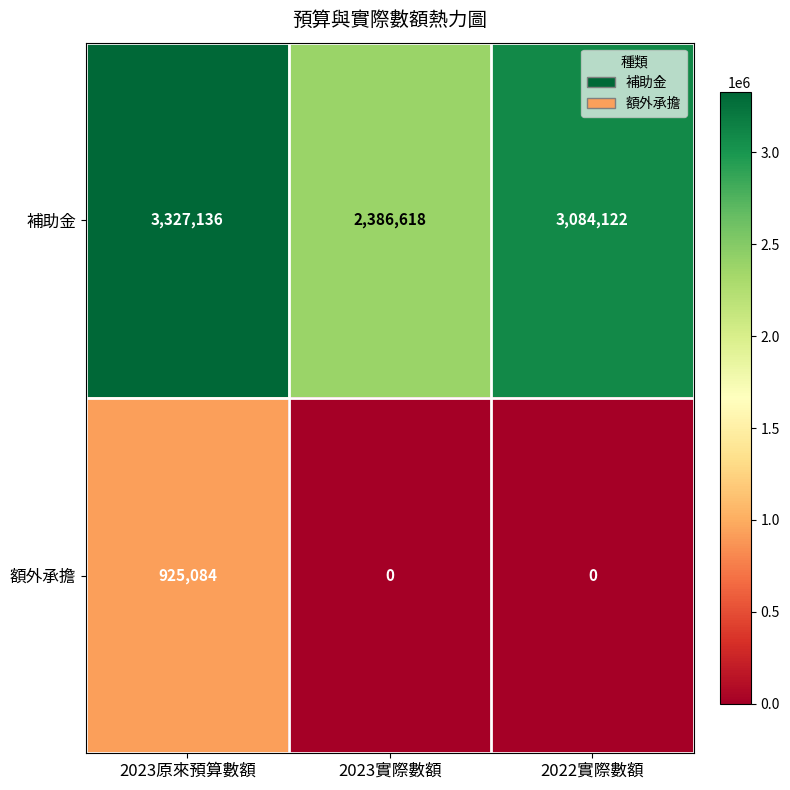

Count the number of data series in this chart.

2